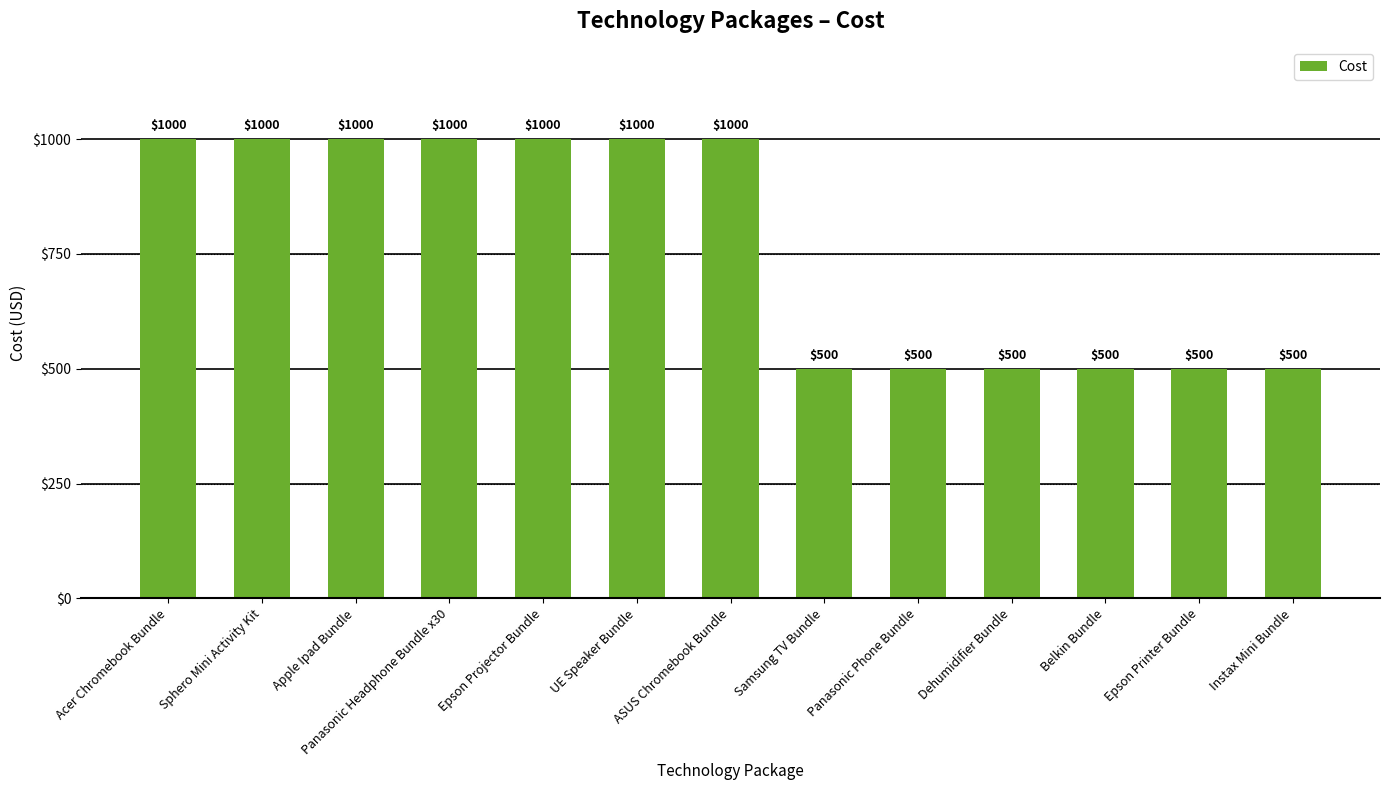

What is the label of the 3rd bar from the right?

Belkin Bundle